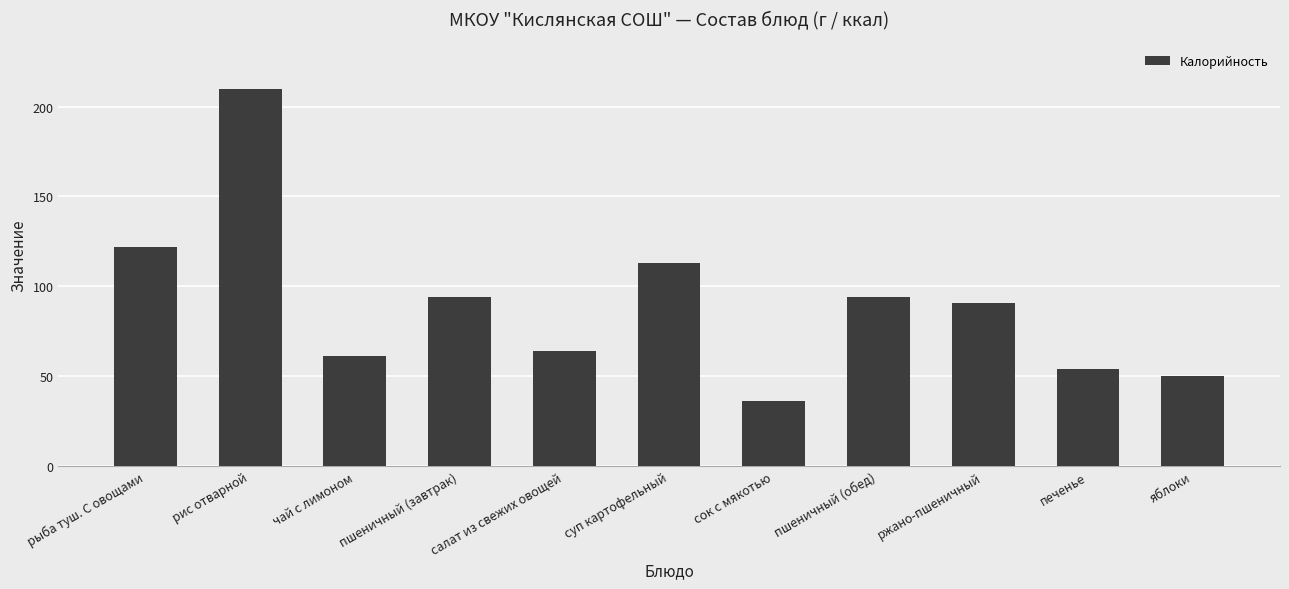

True or false: the data shows 94 at пшеничный (обед).

True